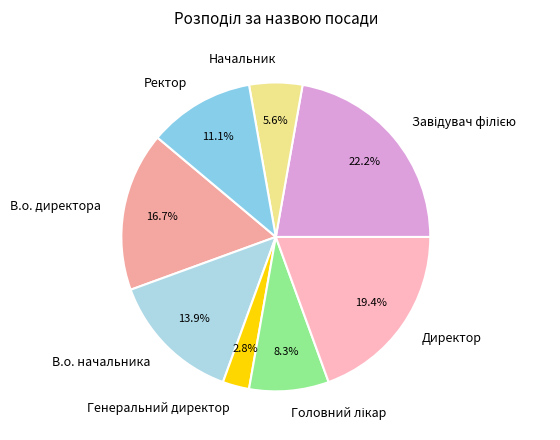

To the nearest percent, what portion does Генеральний директор represent?

3%